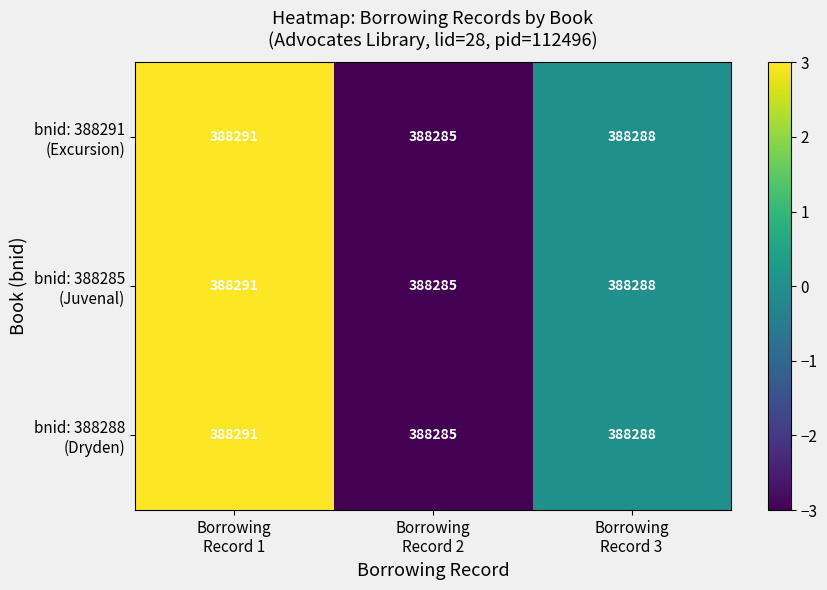

What is the maximum value shown in the chart?

388291